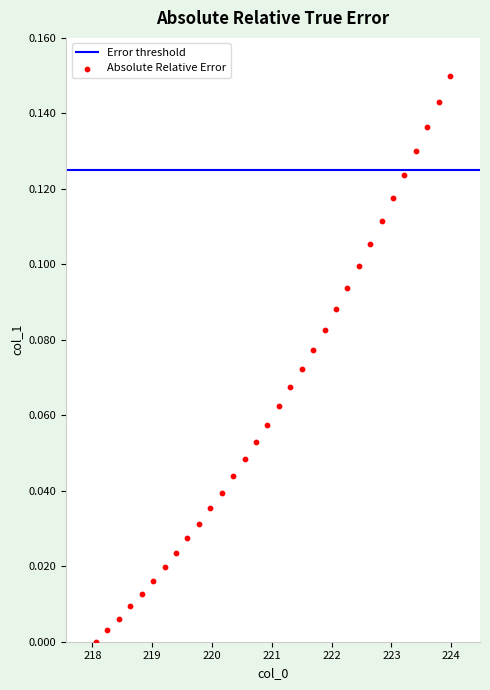

What is the range of X values (max minus min)?

5.9